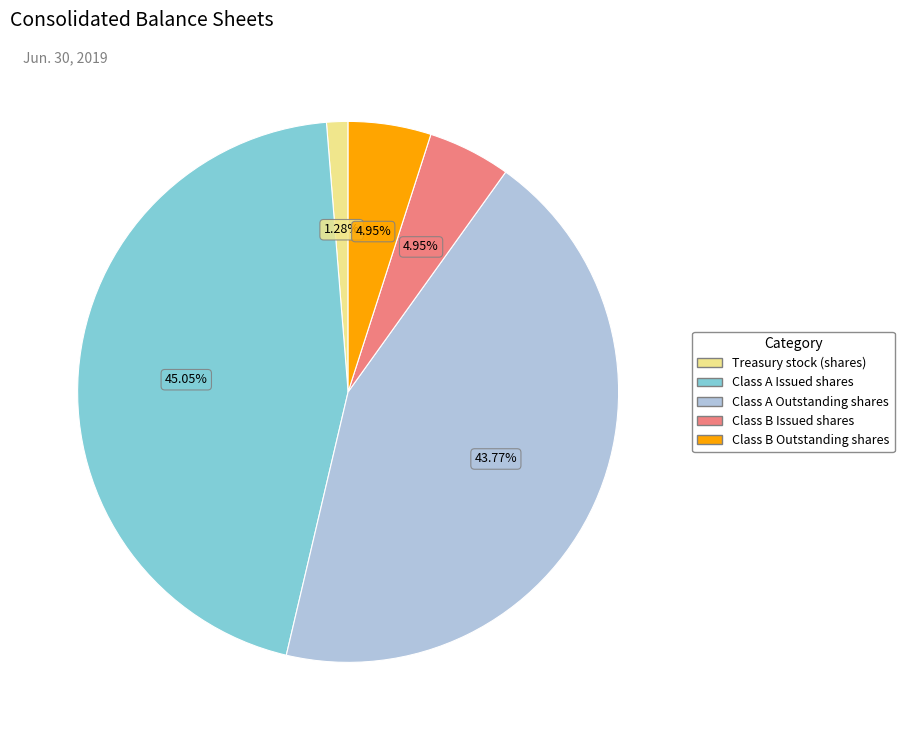

True or false: Treasury stock (shares) accounts for 1% of the total.

True